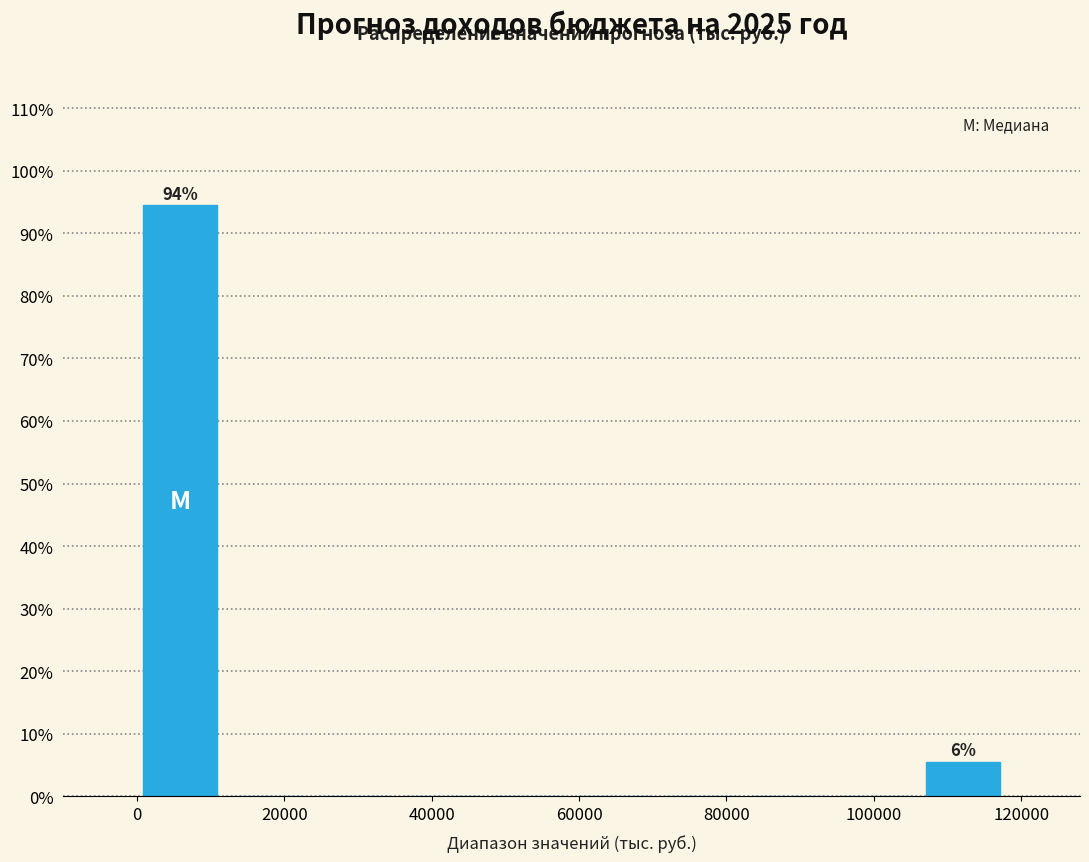

Which range on the x-axis has the tallest bar?

0 to 12000